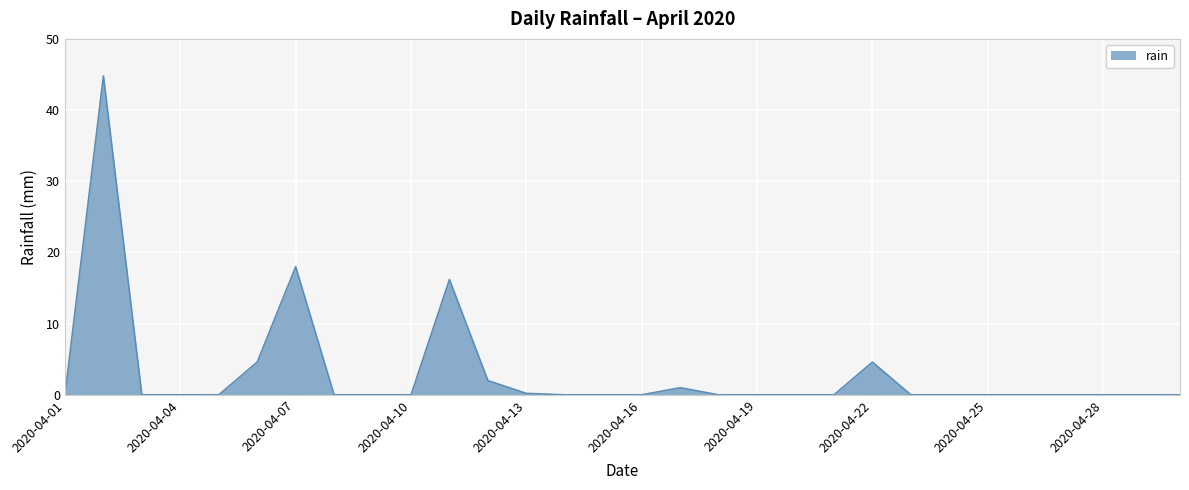

True or false: the data has more than 2 interior local peaks.

True